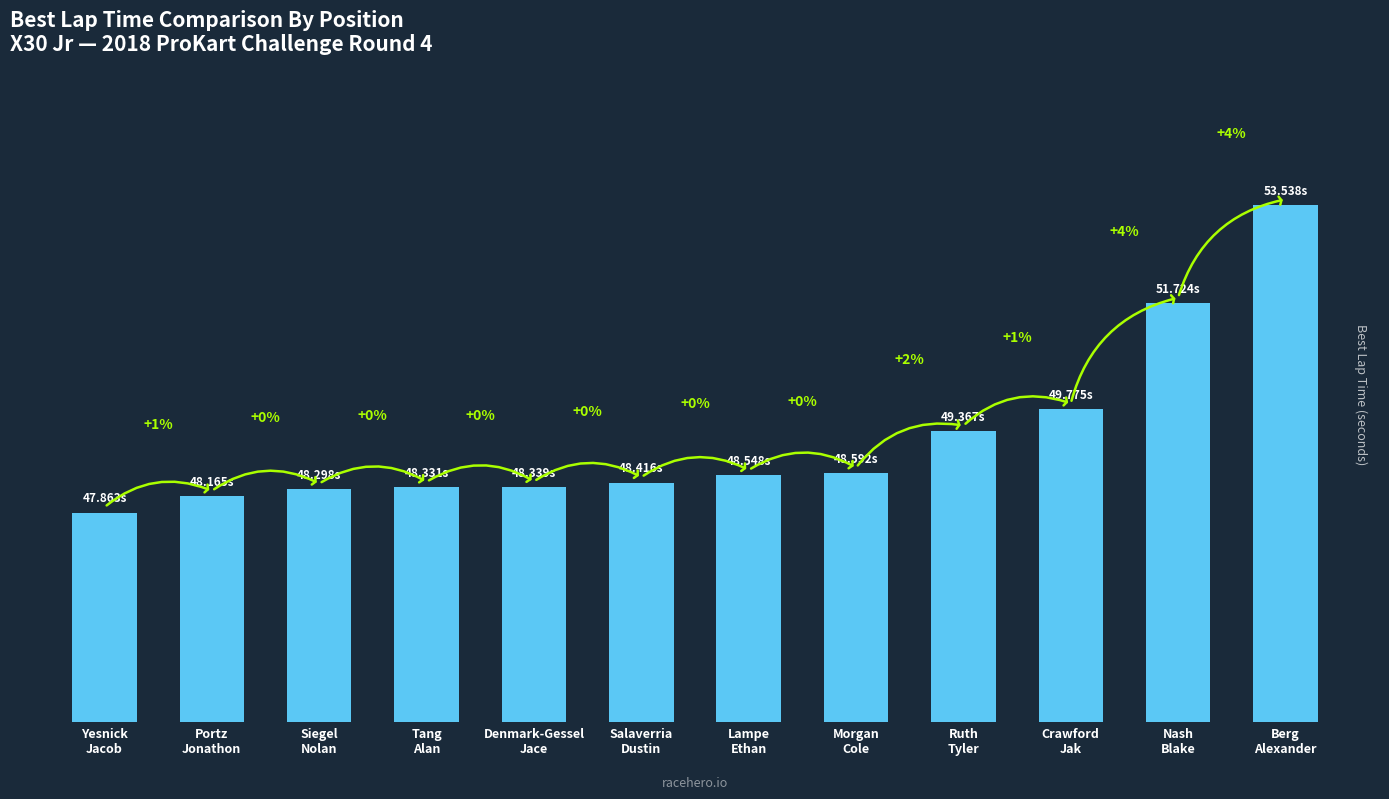

Are the bars horizontal?

No